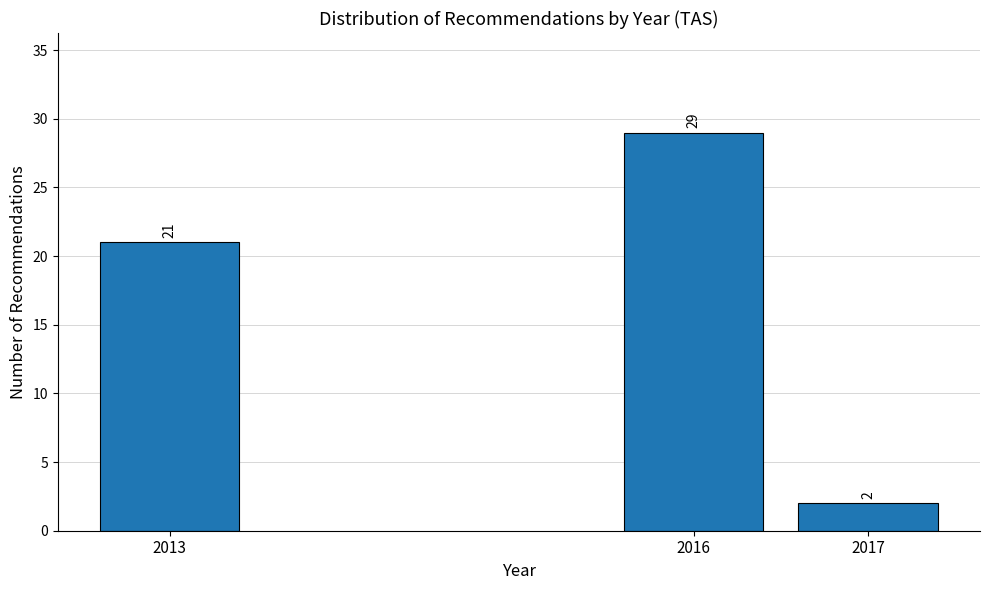

Reading left to right, list all the values displayed in this chart.

2013=21	2016=29	2017=2